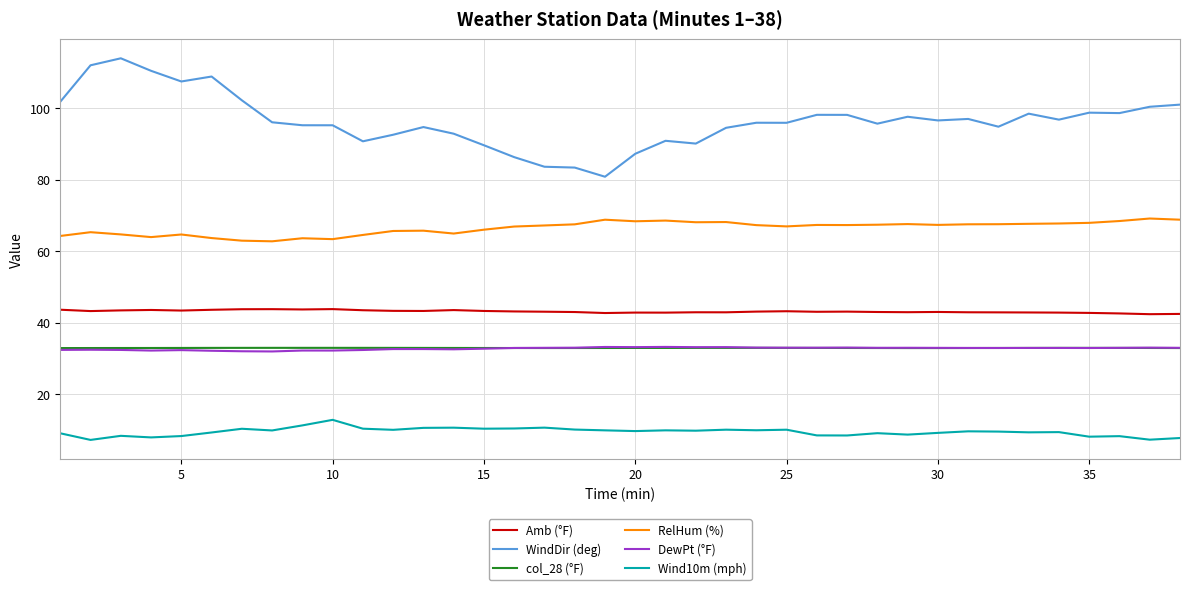

True or false: WindDir (deg) and Wind10m (mph) intersect in this chart.

False